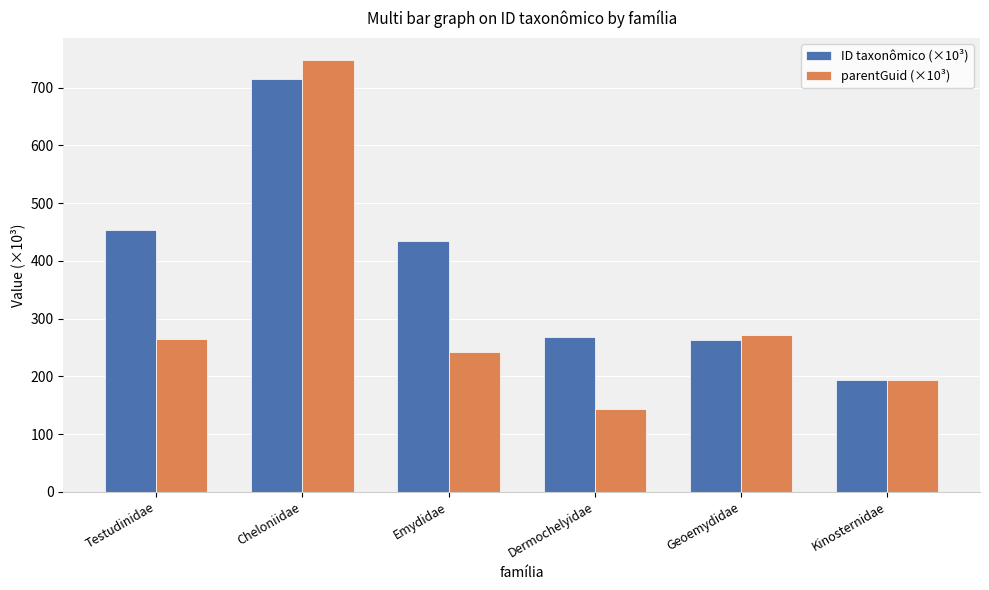

At which label does parentGuid (×10³) reach its peak?

Cheloniidae